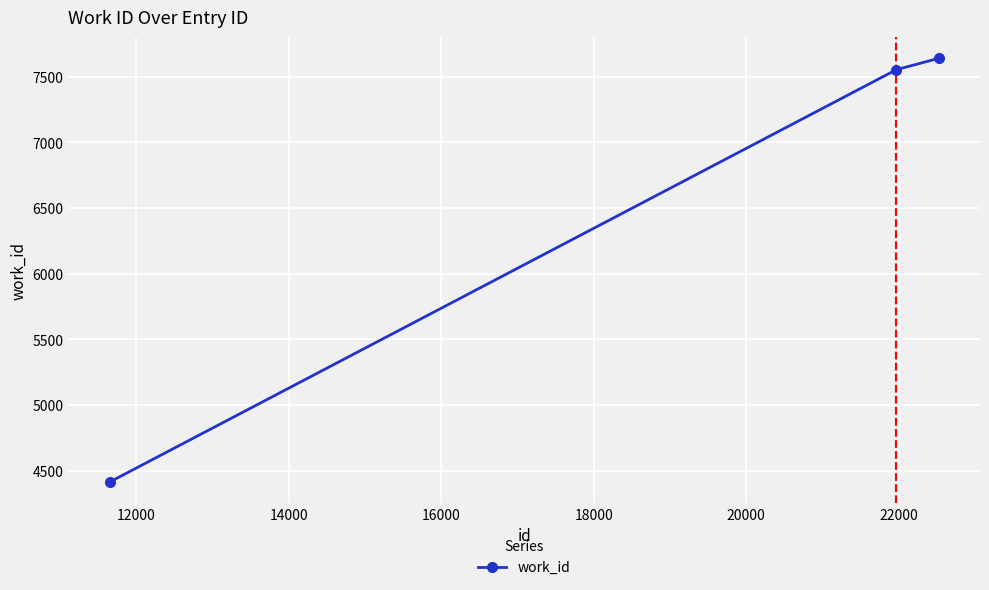

What is the value of the 1st point from the left?

4416